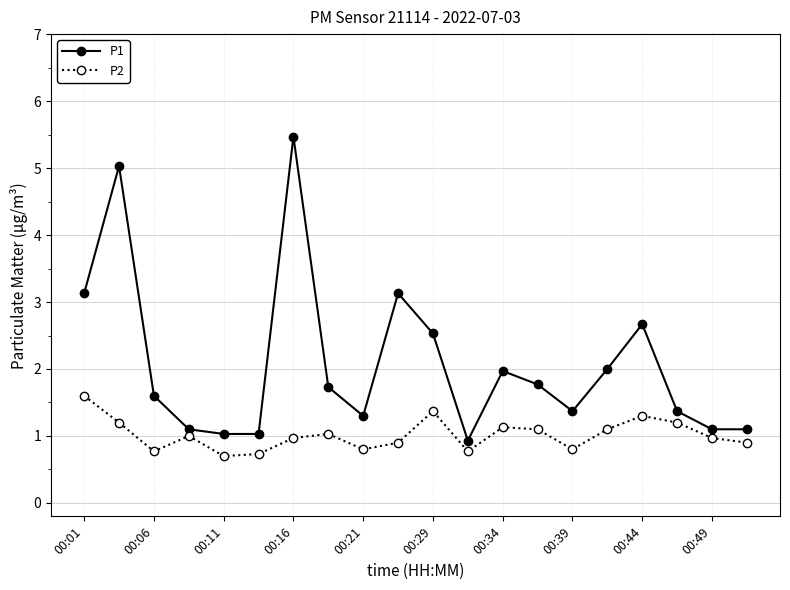

At how many categories does at least one series exceed 4?

2